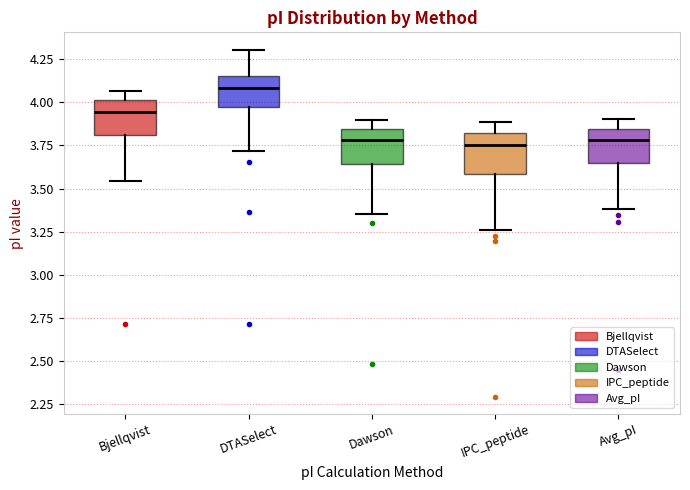

Reading left to right, transcribe this box plot: for each box, give where its median line is, the range the box spans, and where its two whiskers end, as read against the y-axis. The values are not printed on the chart, so give them approximately, as read against the axis.

Bjellqvist: median 3.95, box 3.80 to 4.00, whiskers 3.55 to 4.05
DTASelect: median 4.10, box 3.95 to 4.15, whiskers 3.70 to 4.30
Dawson: median 3.80, box 3.65 to 3.85, whiskers 3.35 to 3.90
IPC_peptide: median 3.75, box 3.60 to 3.80, whiskers 3.25 to 3.90
Avg_pI: median 3.80, box 3.65 to 3.85, whiskers 3.40 to 3.90